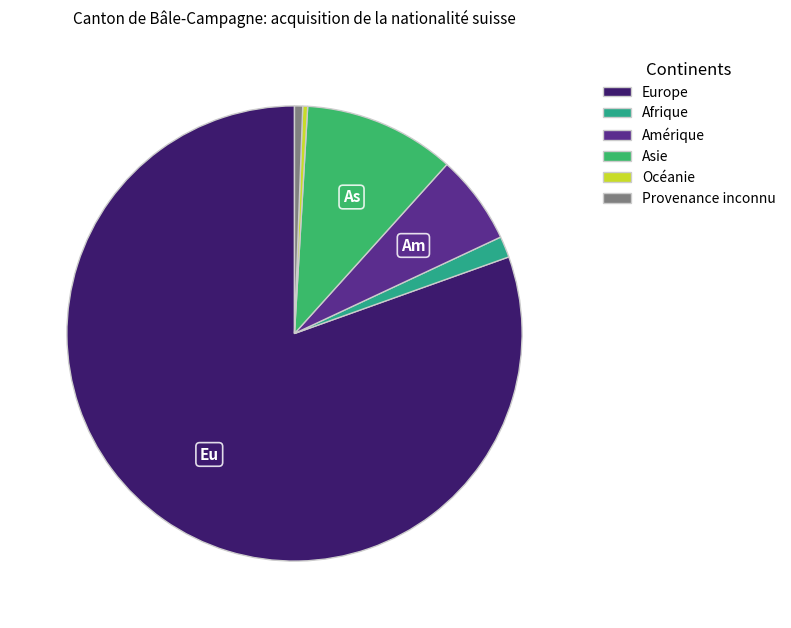

Combined, what portion of the pie is Europe and Asie?

91.2%